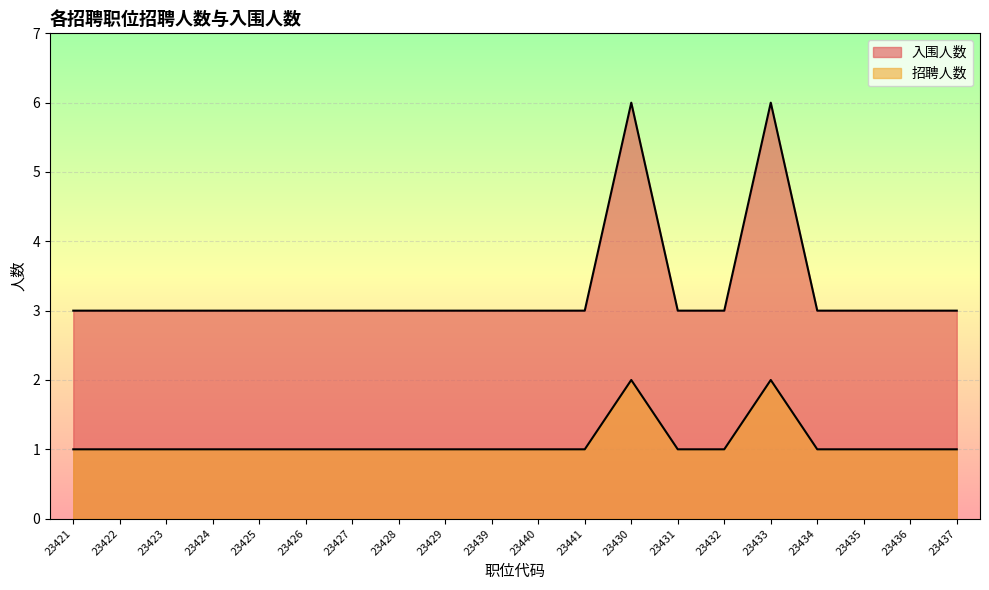

What is the difference between the highest and lowest values at 23439?

2